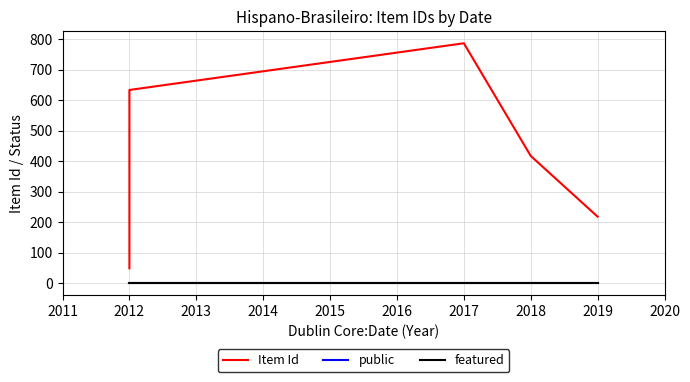

True or false: public has a value of 1 at 2018.

True